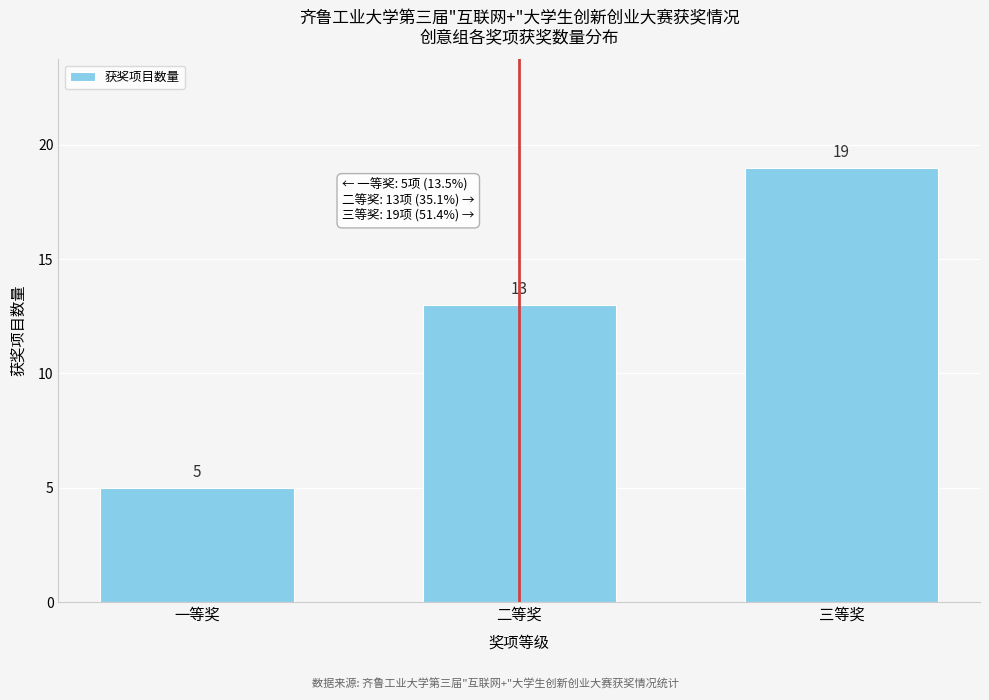

Reading left to right, list all the values displayed in this chart.

一等奖=5	二等奖=13	三等奖=19